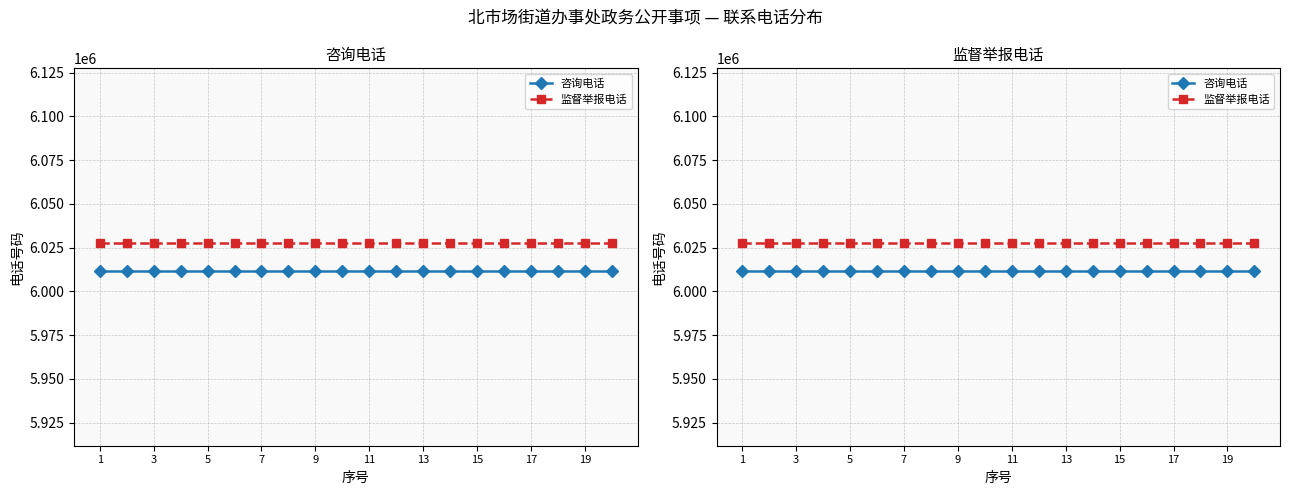

The value of 监督举报电话 at 18 is 6027382. True or false?

True